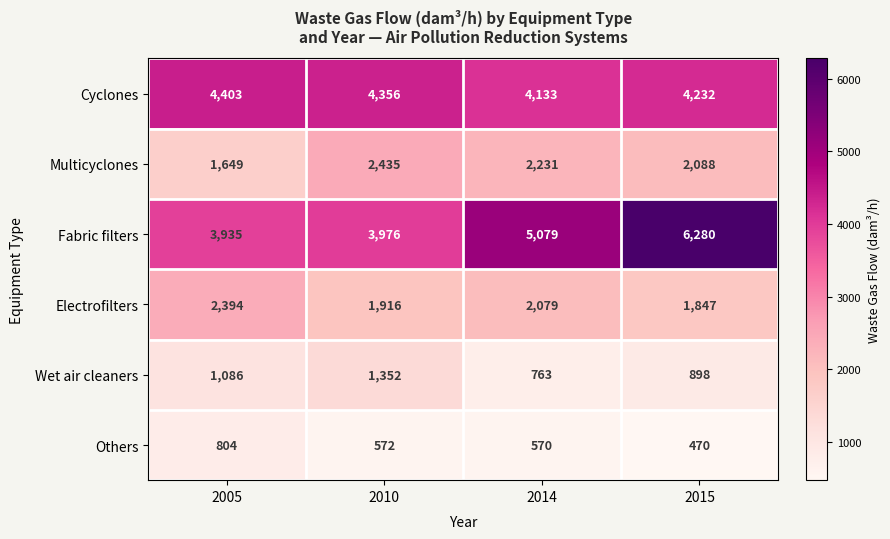

What is the difference between the highest and lowest values at 2005?

3599